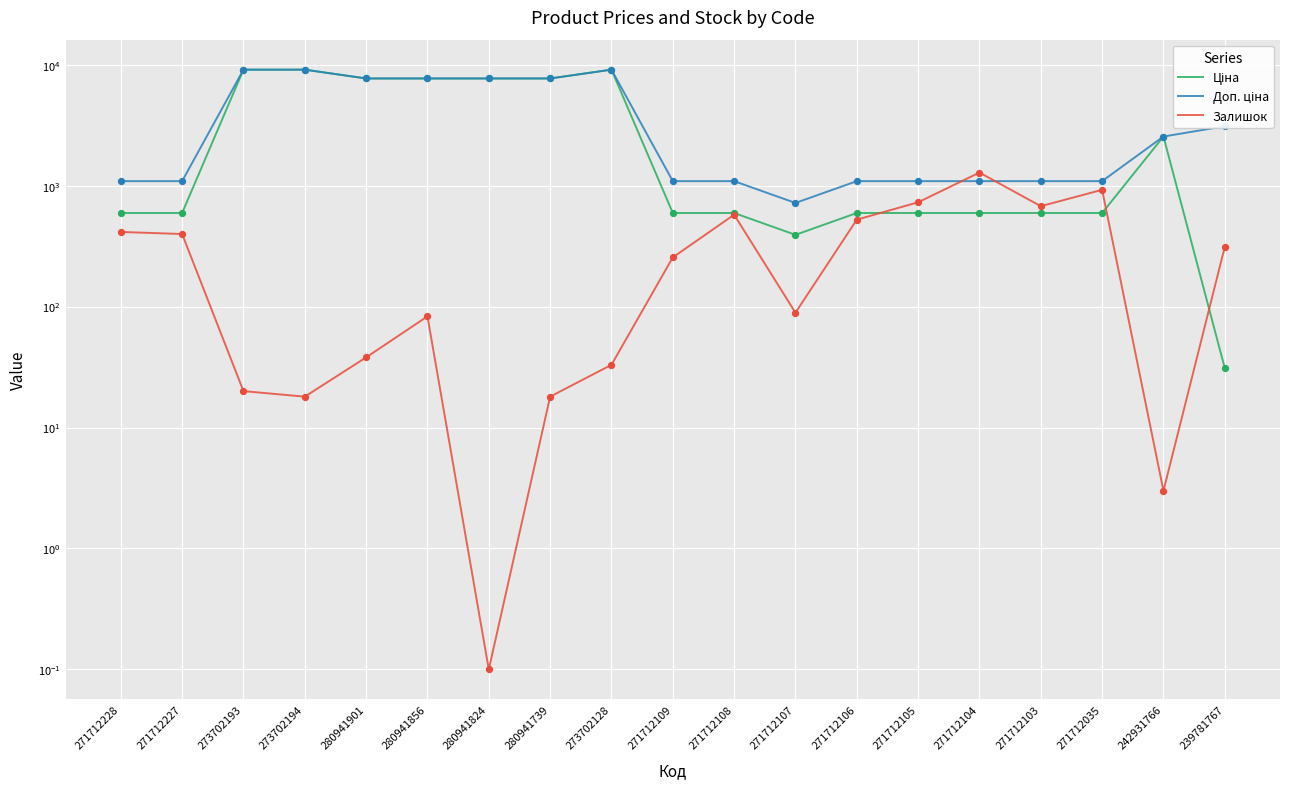

What is the total value across all series at 271712108?

2257.6